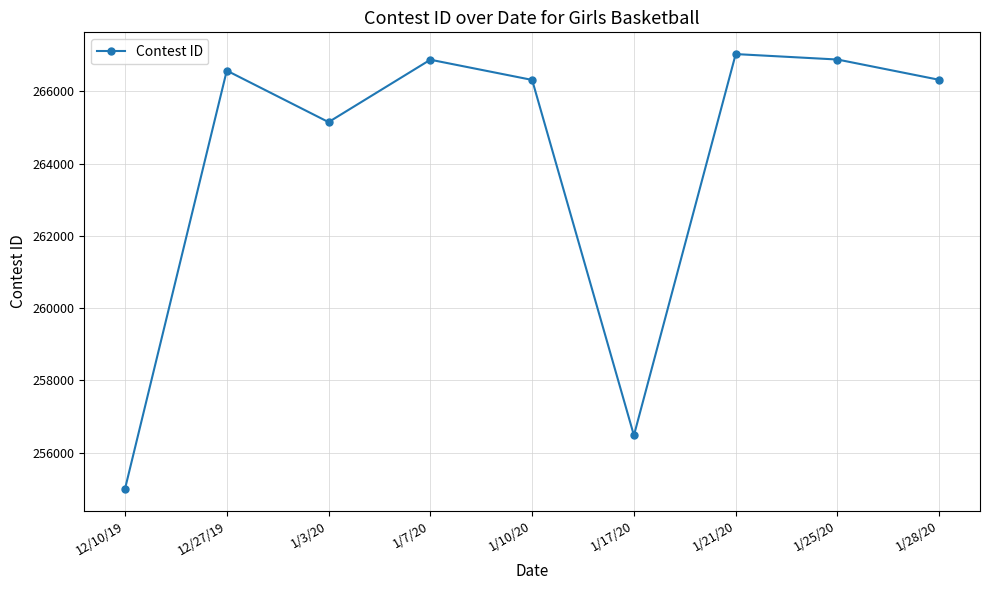

How many distinct data groups are displayed?

1